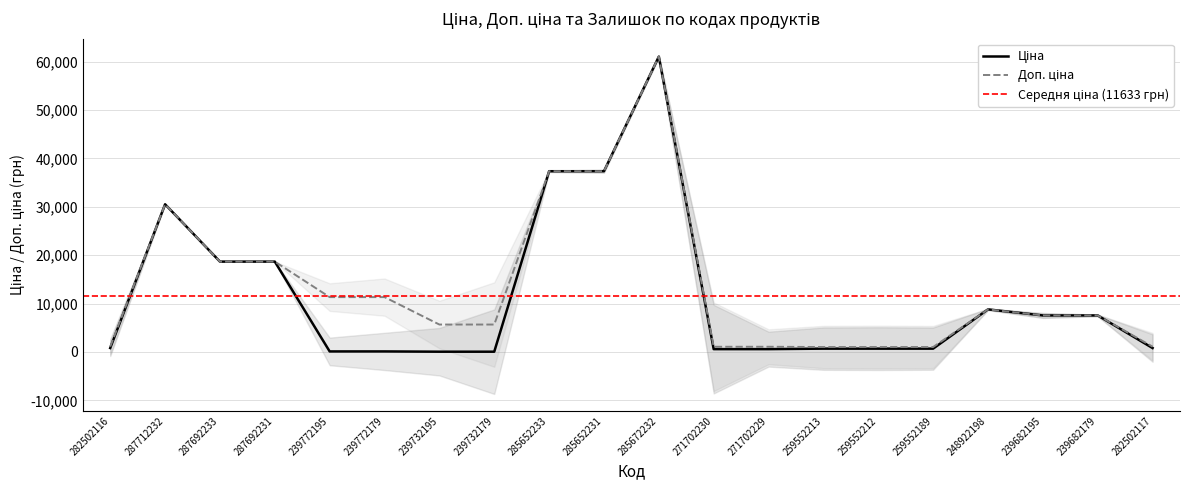

True or false: Доп. ціна and Ціна cross at least once.

False